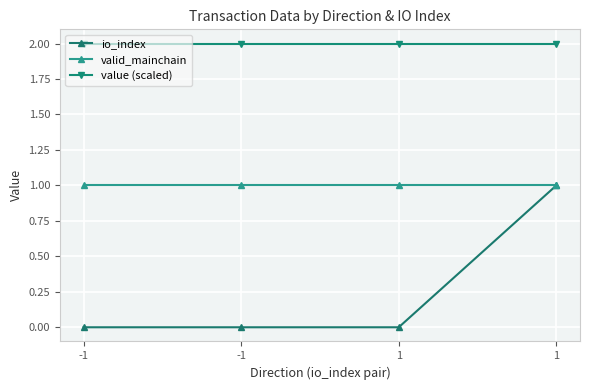

What are all the series names shown in the legend?

io_index, valid_mainchain, value (scaled)